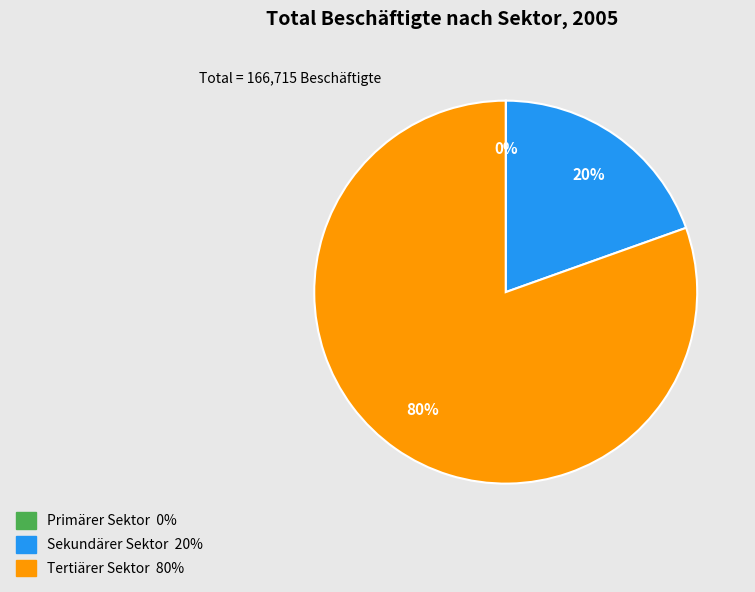

Combined, do Tertiärer Sektor and Sekundärer Sektor account for over 50%?

Yes